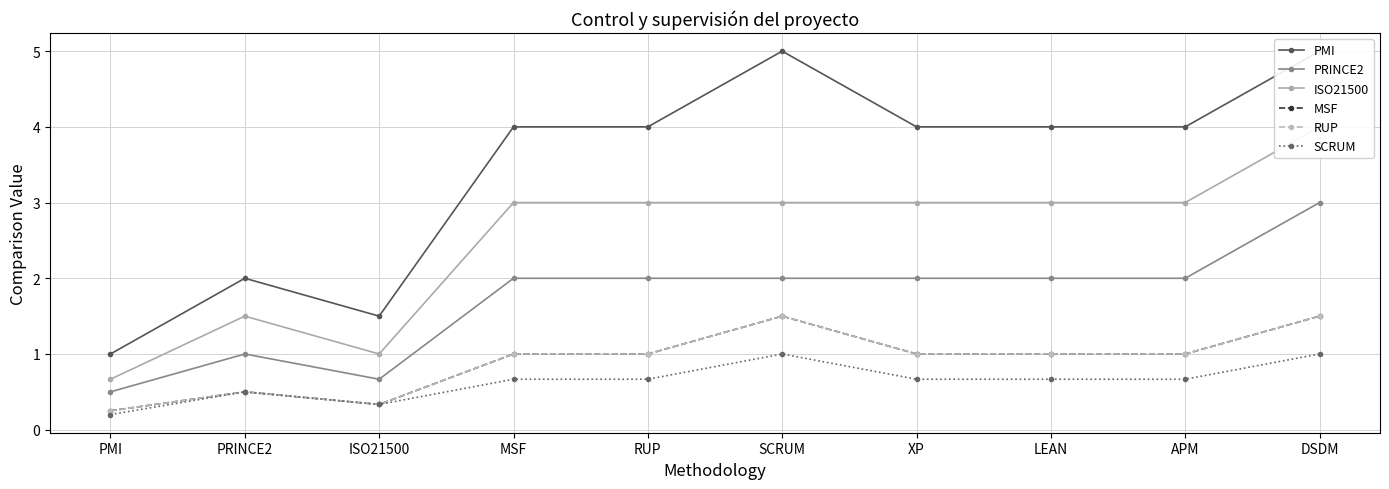

What is the maximum value for PMI?

5.0